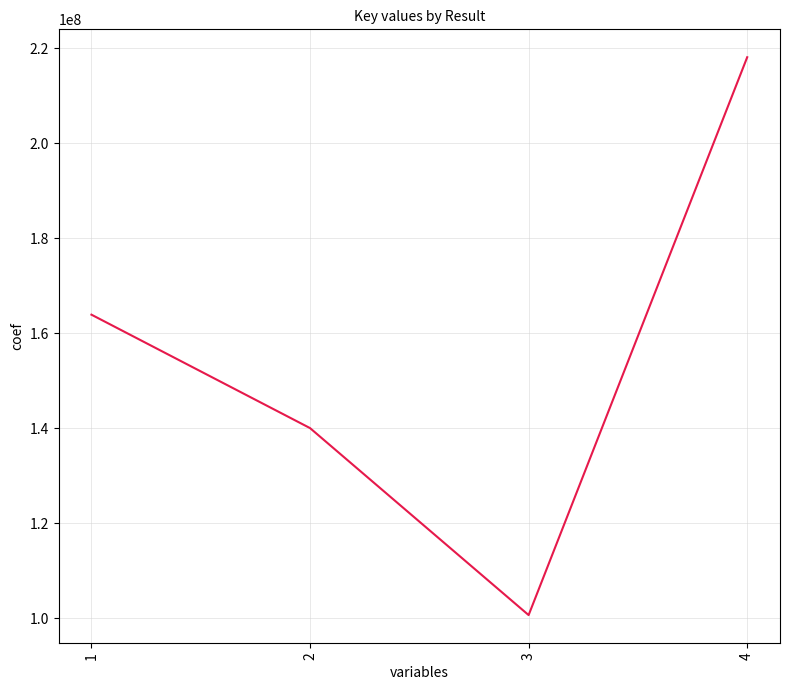

At which category does the data reach its first local valley?

3